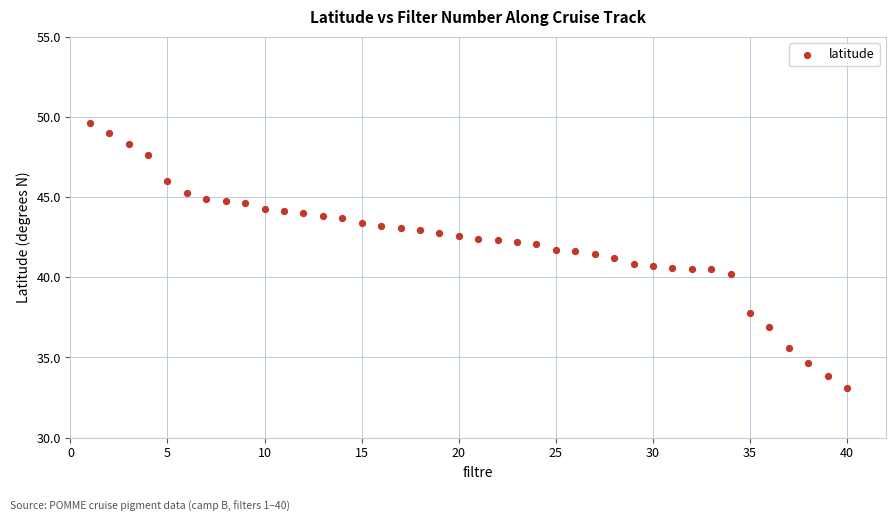

What is the range of Y values (max minus min)?

16.5